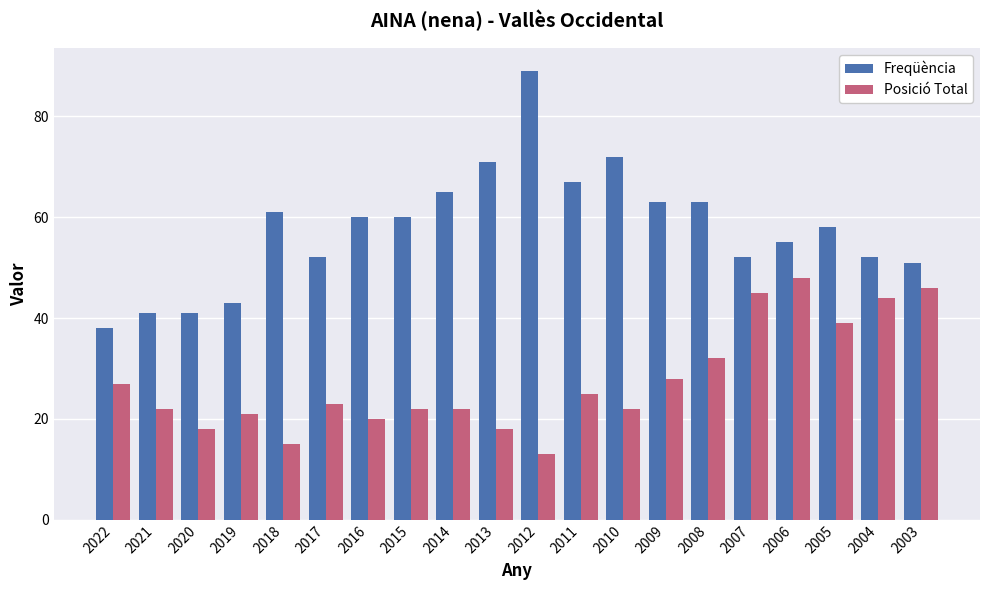

What are all the series names shown in the legend?

Freqüència, Posició Total